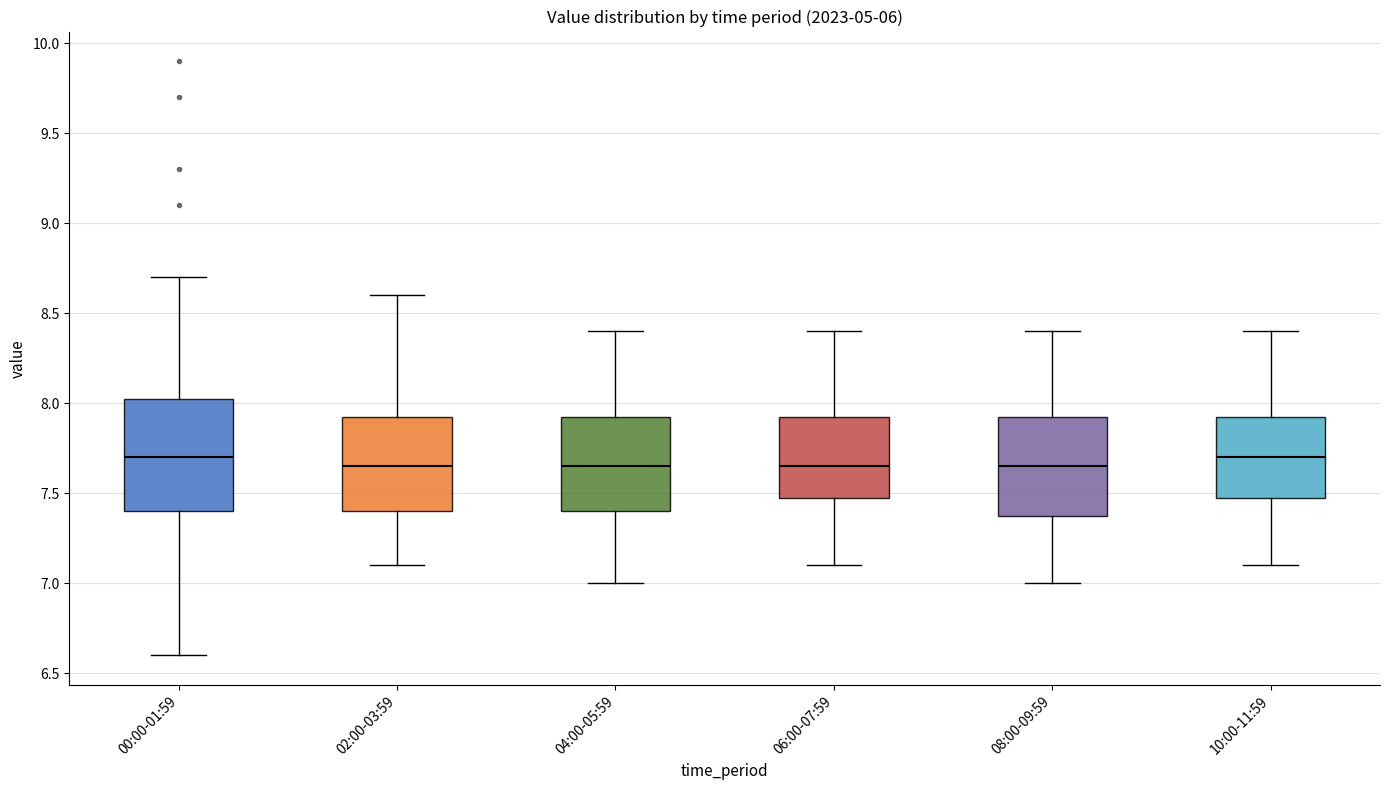

Where is the upper edge of the box for 00:00-01:59 on the y-axis? The values are not printed on the chart, so give them approximately, as read against the axis.

8.05